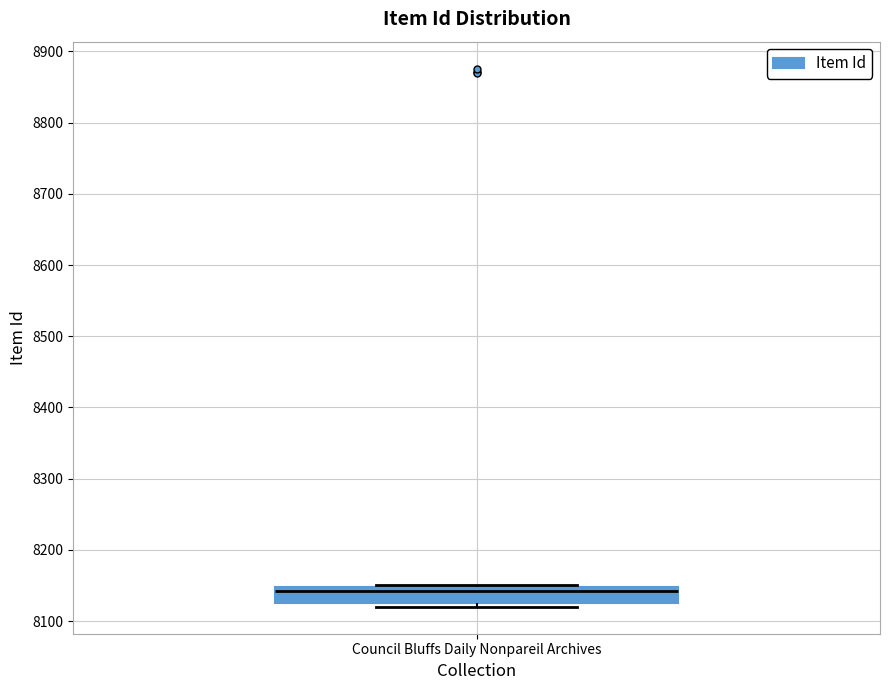

Transcribe this box plot: give where the median line is, the range the box spans, and where the two whiskers end, as read against the y-axis. The values are not printed on the chart, so give them approximately, as read against the axis.

median 8140, box 8130 to 8150, whiskers 8120 to 8150